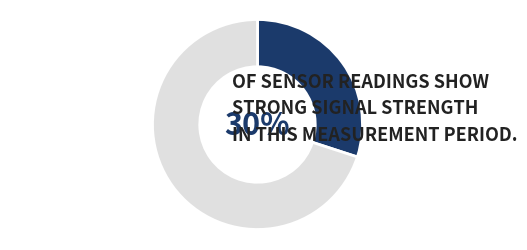

Does any single category account for the majority?

Yes